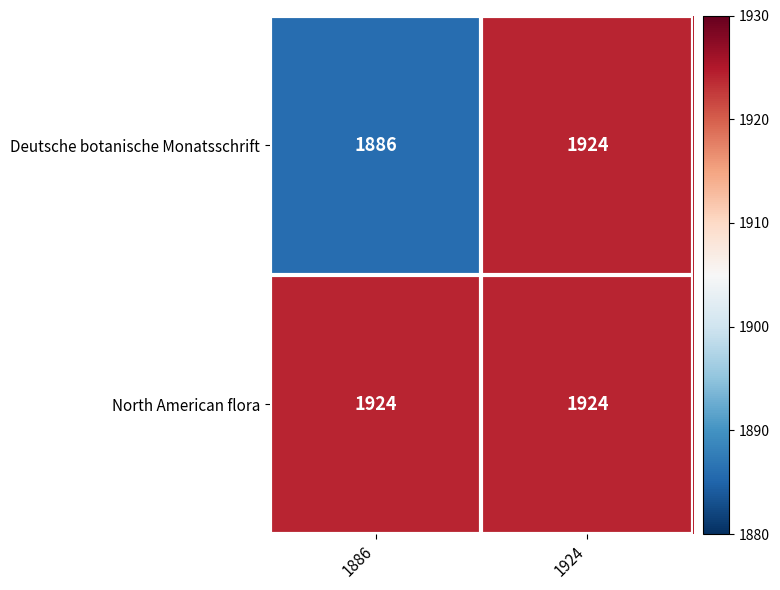

Which label corresponds to the smallest value in the chart?

1886